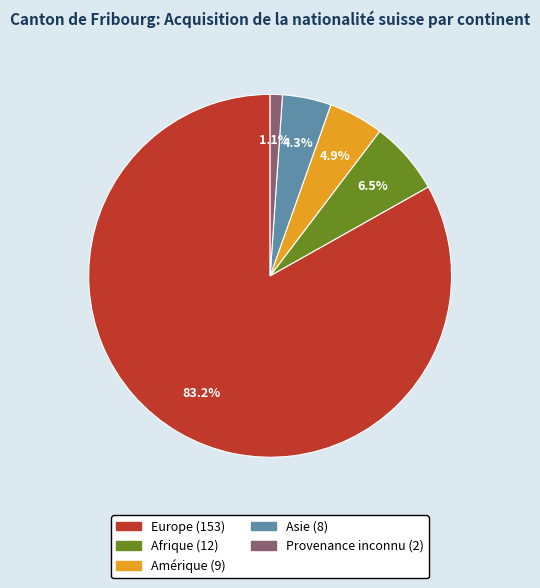

Count the number of slices in the pie.

5